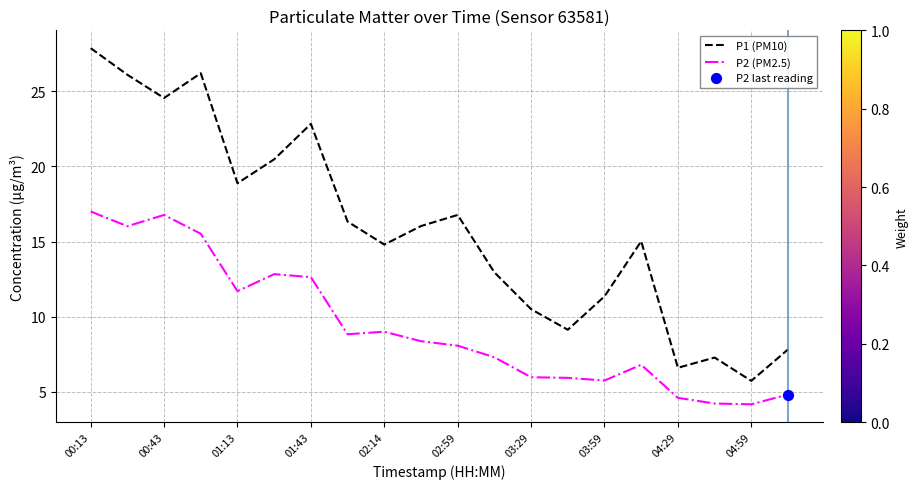

Which series has the largest range (max minus min)?

P1 (PM10)